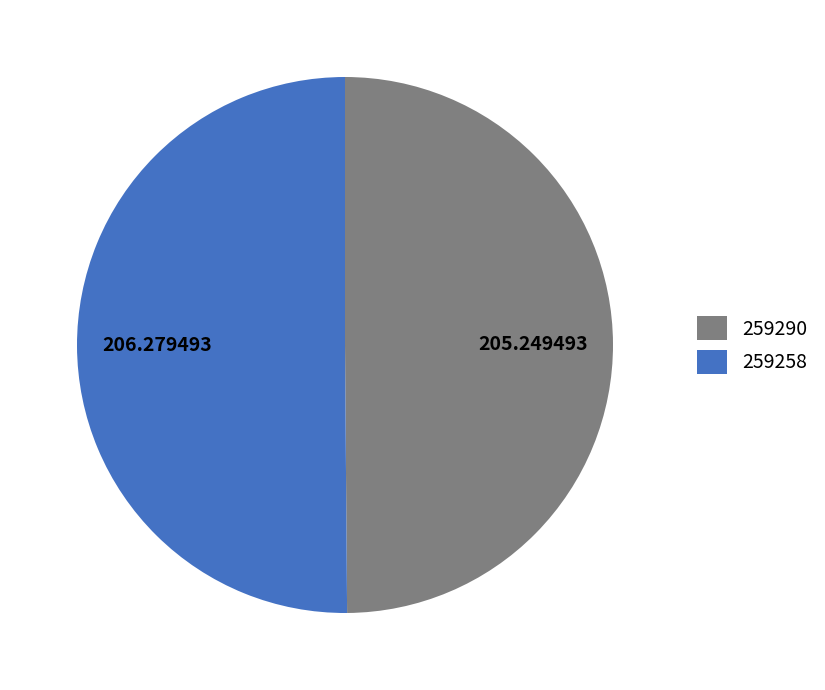

Do 259258 and 259290 together represent more than half of the pie?

Yes